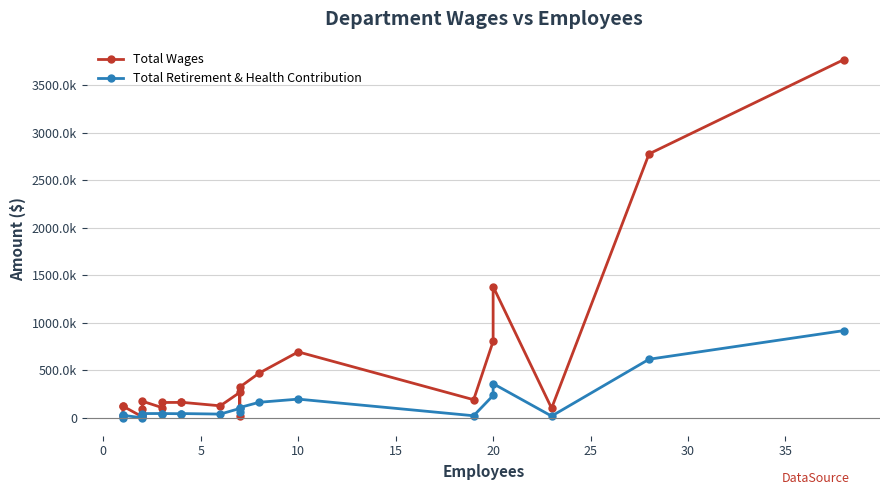

What is the difference between the Total Wages values at 15 and 20?

51066